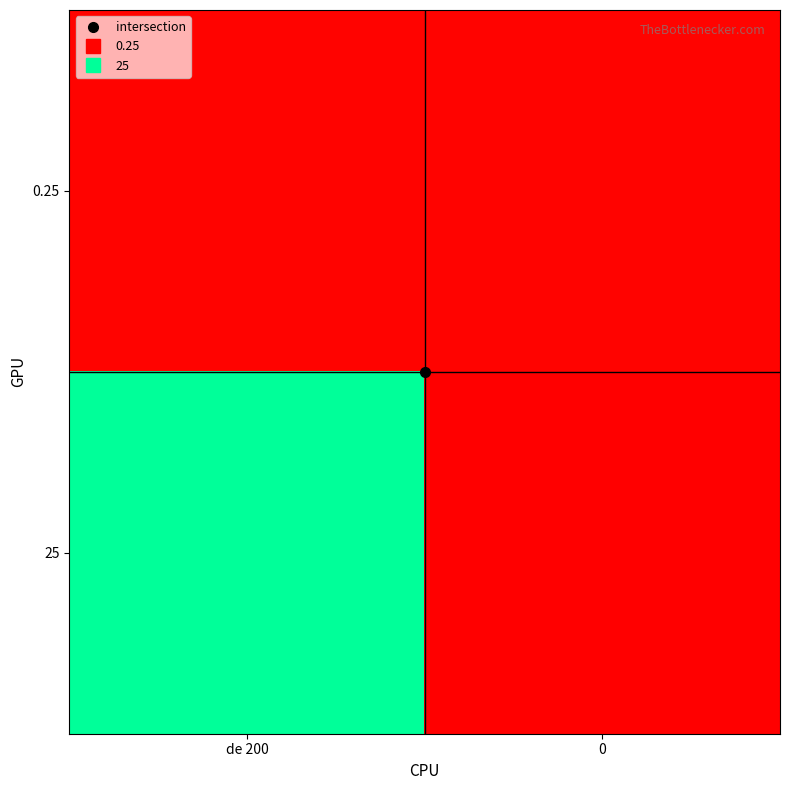

List the series in order of their overall mean, highest first.

25, 0.25